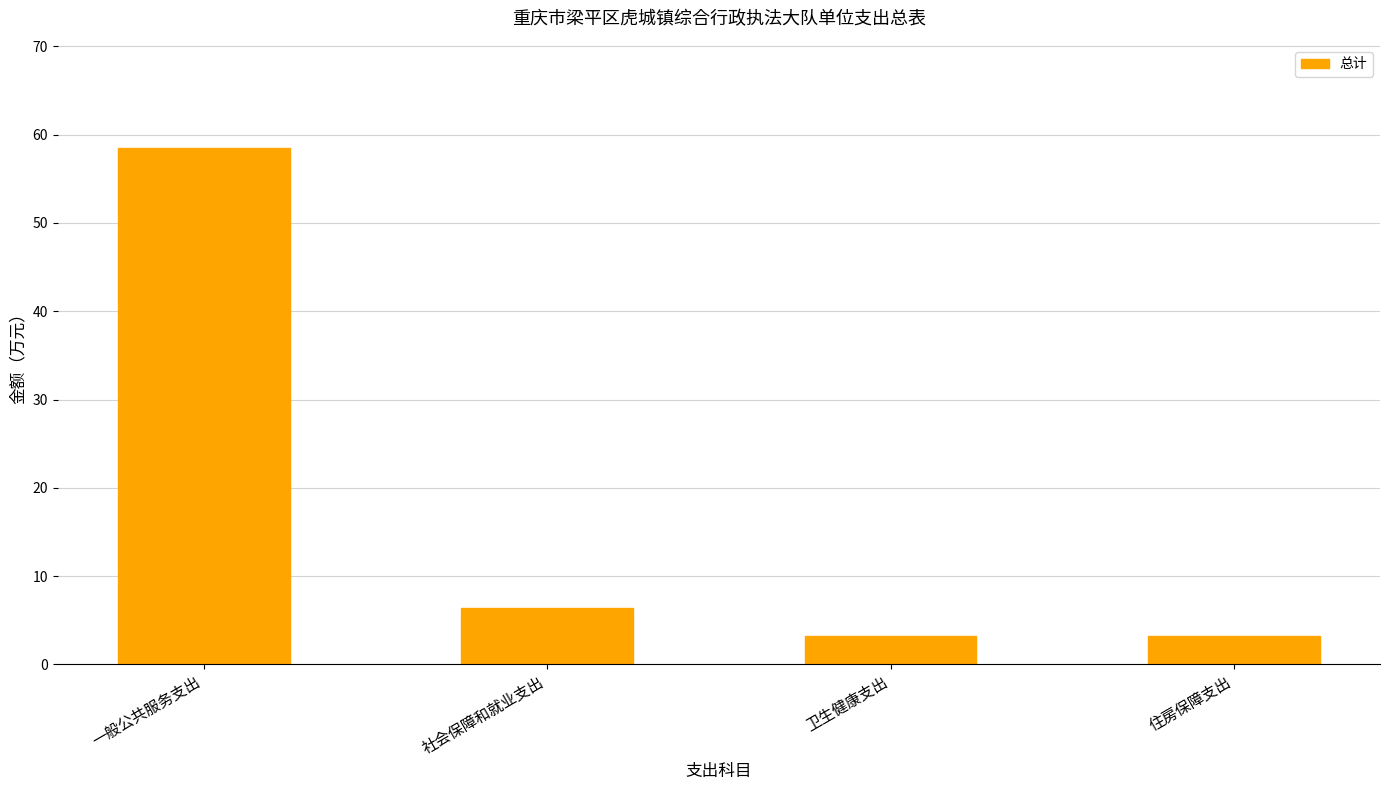

Reading left to right, list all the values displayed in this chart.

一般公共服务支出=58.5	社会保障和就业支出=6.4	卫生健康支出=3.2	住房保障支出=3.2